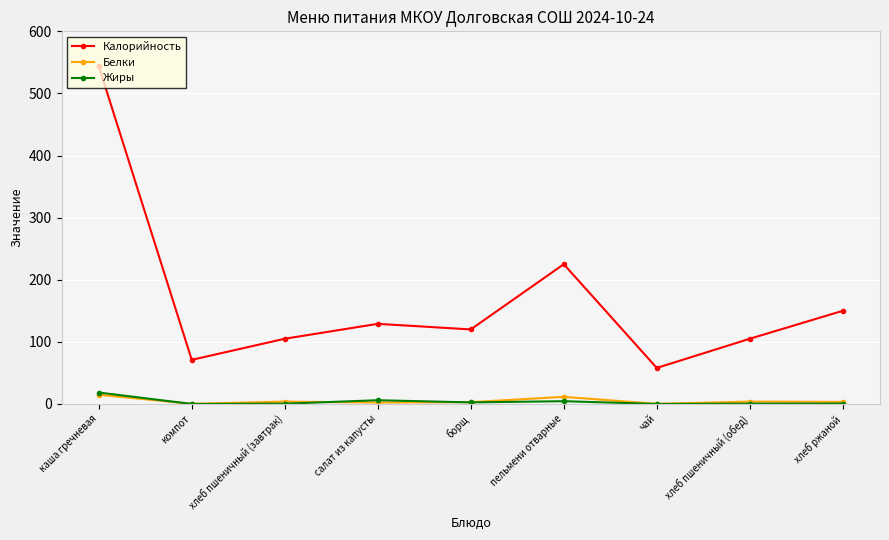

At how many categories does at least one series exceed 309?

1